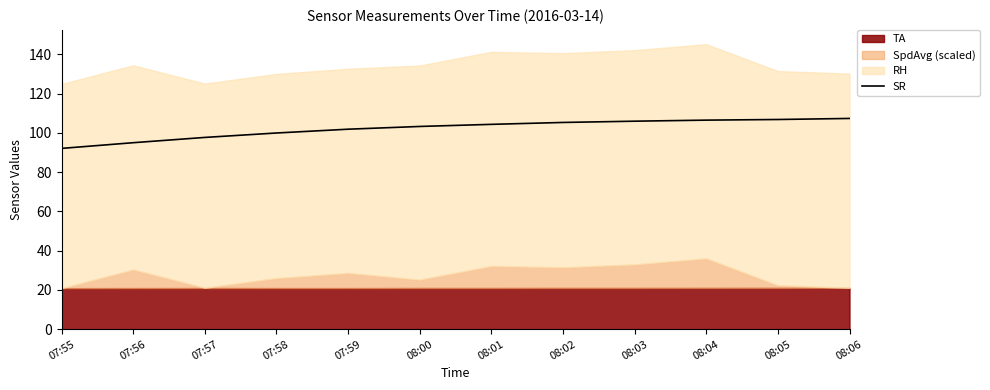

What is the label of the 6th point from the right?

08:01